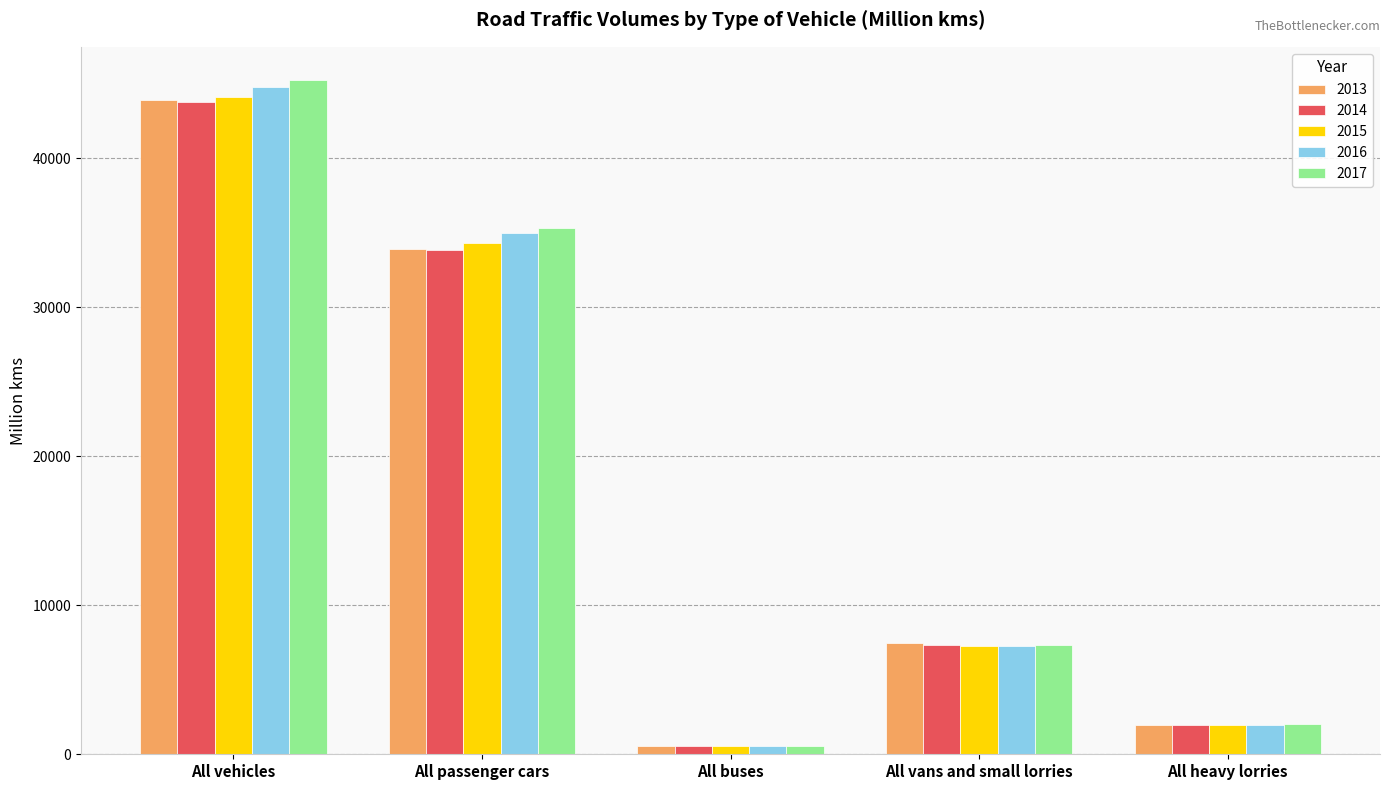

What is the smallest value displayed?

564.3